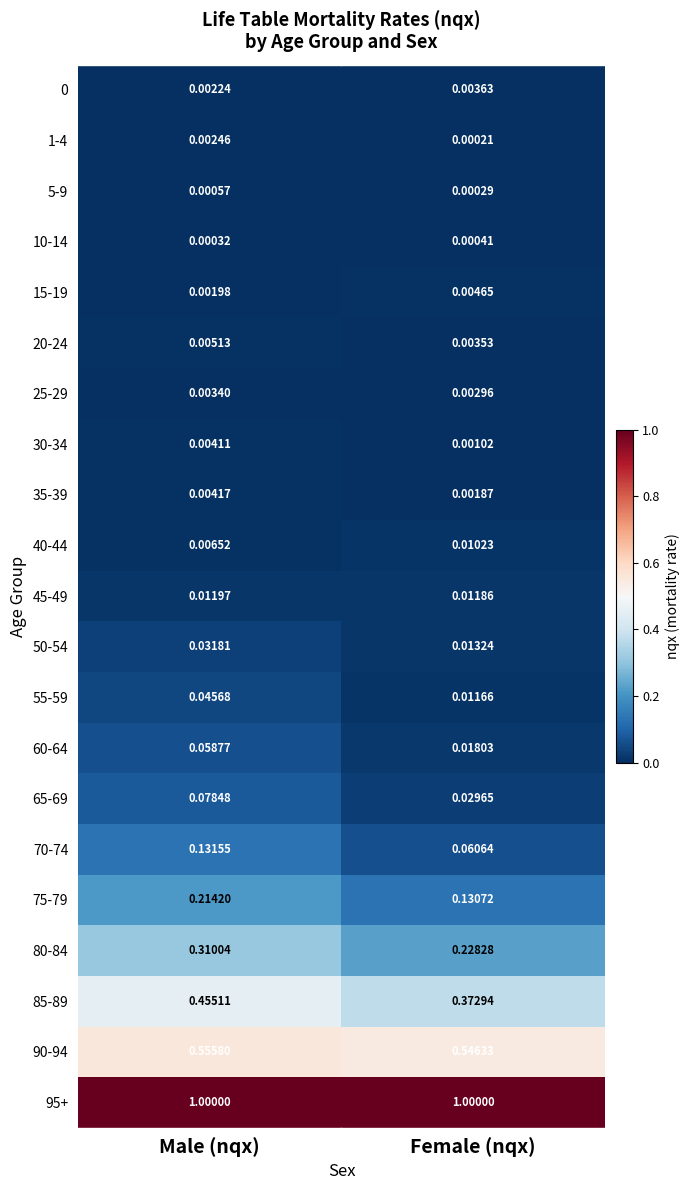

Is the value of 1-4 at Male (nqx) greater than the value of 5-9 at Female (nqx)?

Yes